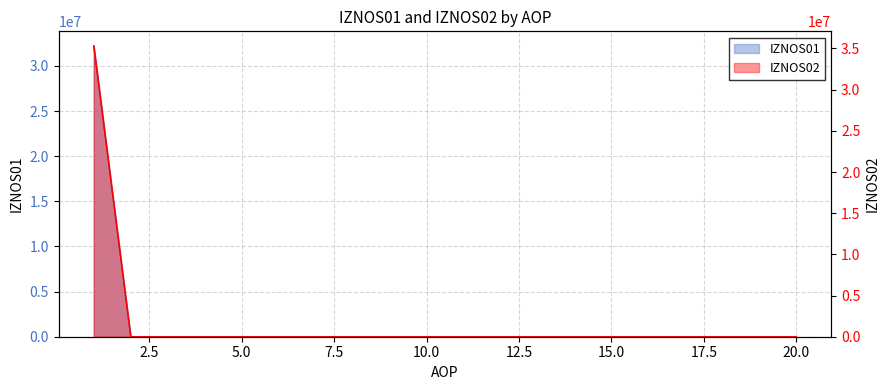

True or false: IZNOS02 and IZNOS01 cross at least once.

False